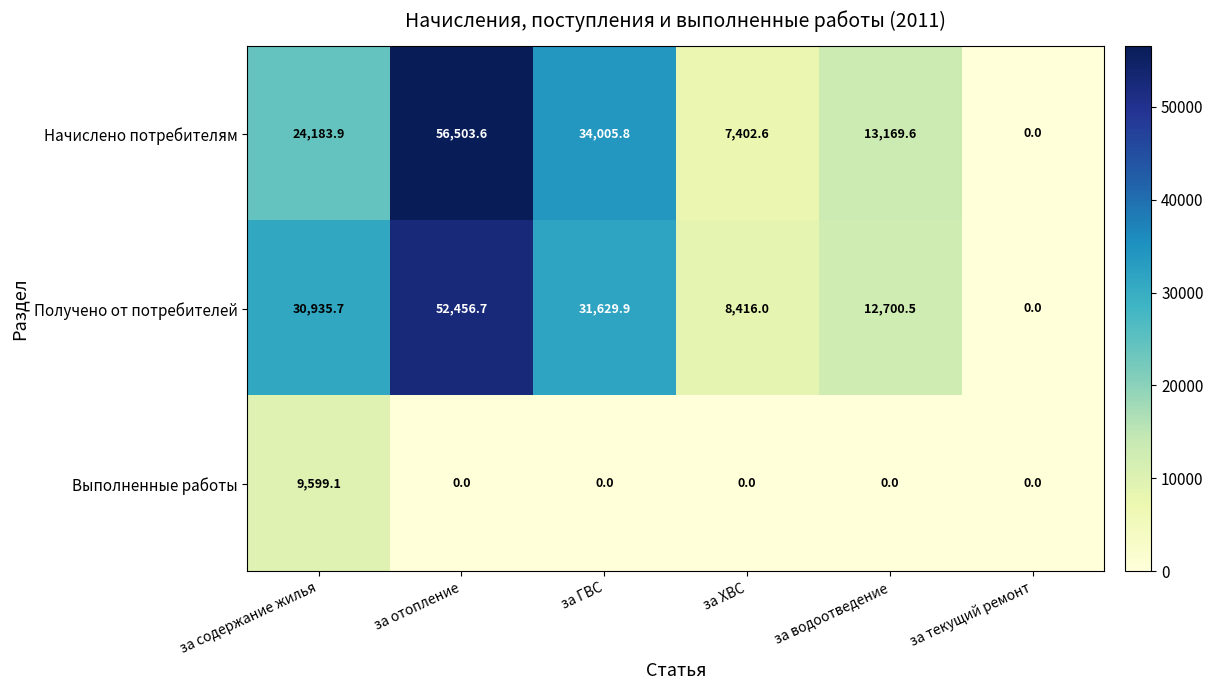

Reading left to right, extract all data points from this chart.

Начислено потребителям: 24183.9	56503.6	34005.8	7402.6	13169.6	0.0
Получено от потребителей: 30935.7	52456.7	31629.9	8416.0	12700.5	0.0
Выполненные работы: 9599.1	0.0	0.0	0.0	0.0	0.0